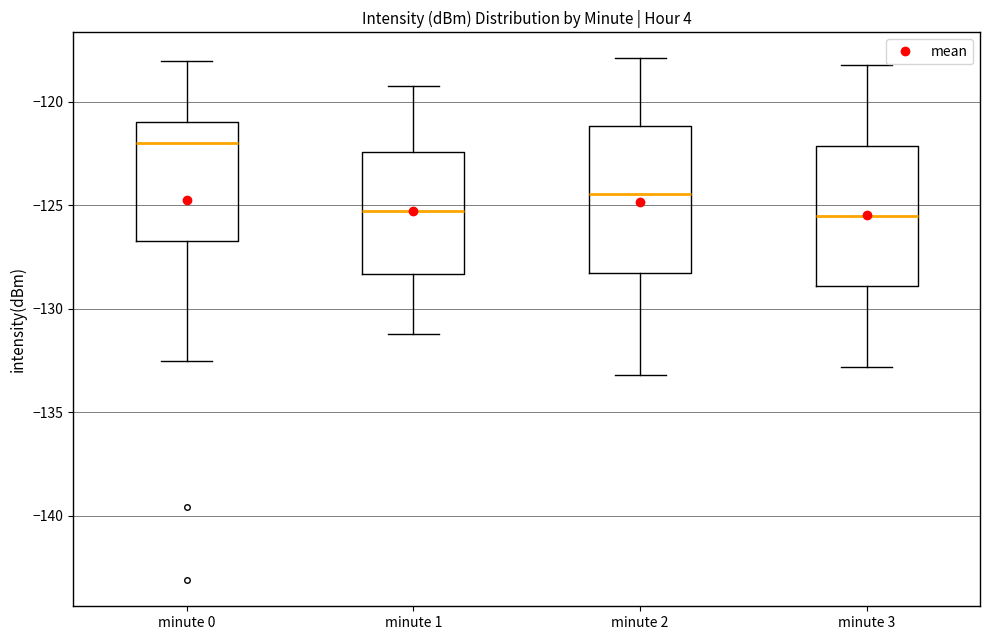

Reading left to right, read every box against the y-axis: the position of its median line, the range the box covers, and the ends of its whiskers. The values are not printed on the chart, so give them approximately, as read against the axis.

minute 0: median -122.0, box -126.5 to -121.0, whiskers -132.5 to -118.0
minute 1: median -125.5, box -128.5 to -122.5, whiskers -131.0 to -119.0
minute 2: median -124.5, box -128.5 to -121.0, whiskers -133.0 to -118.0
minute 3: median -125.5, box -129.0 to -122.0, whiskers -133.0 to -118.0